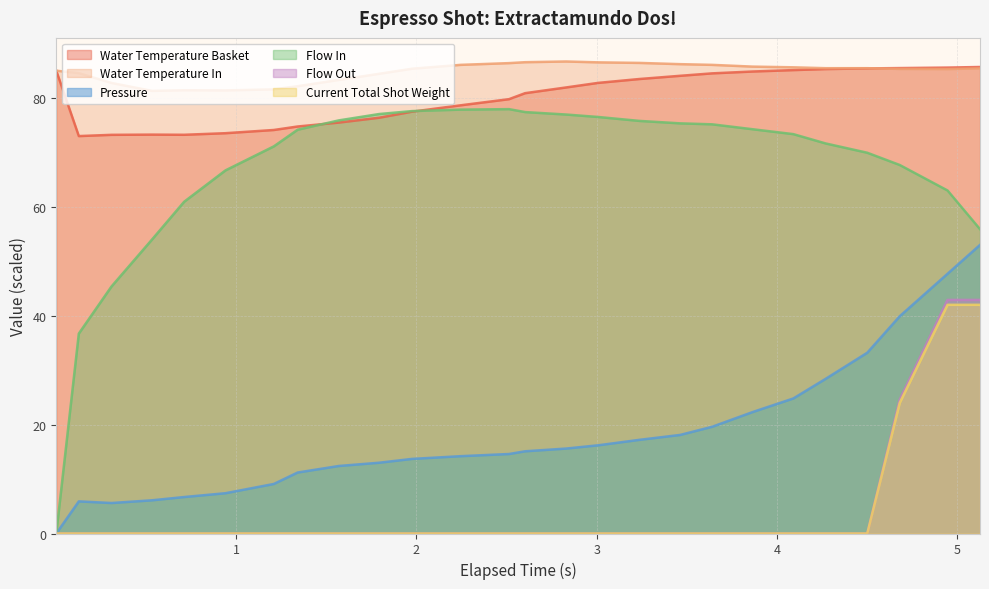

True or false: Water Temperature In and Flow Out cross at least once.

False